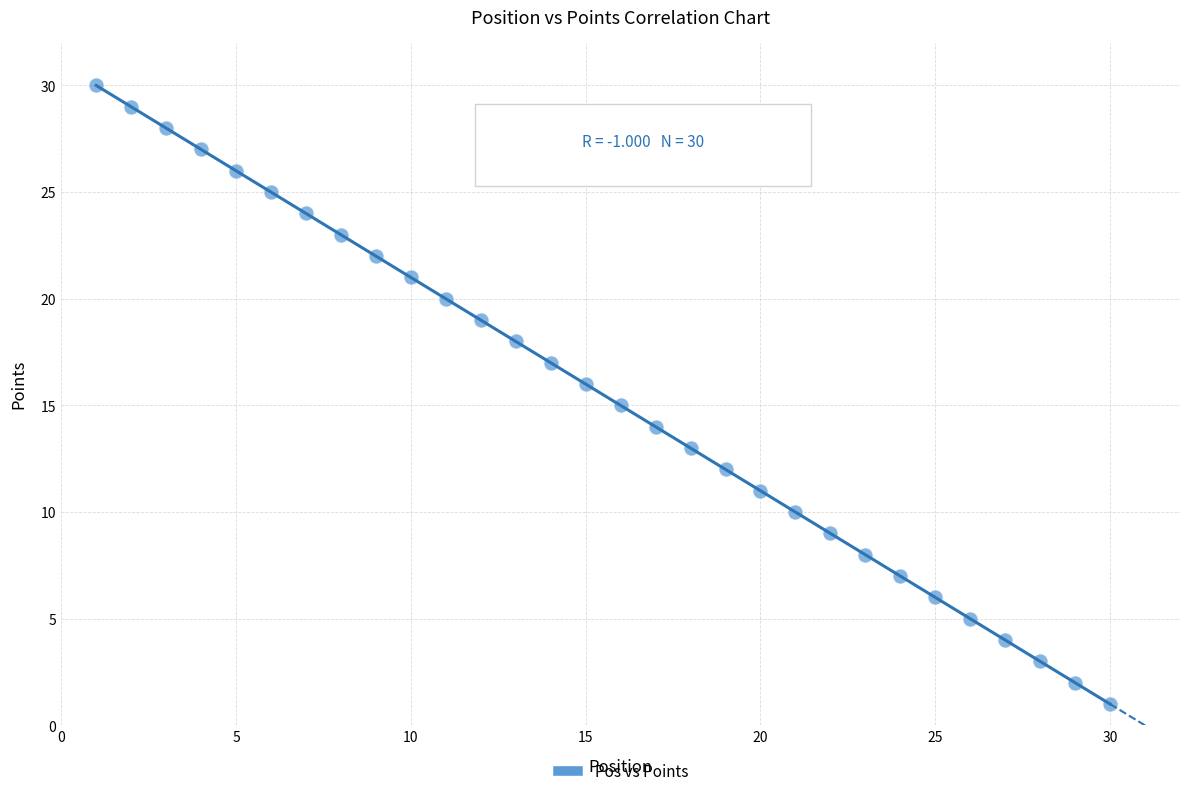

What is the range of X values (max minus min)?

29